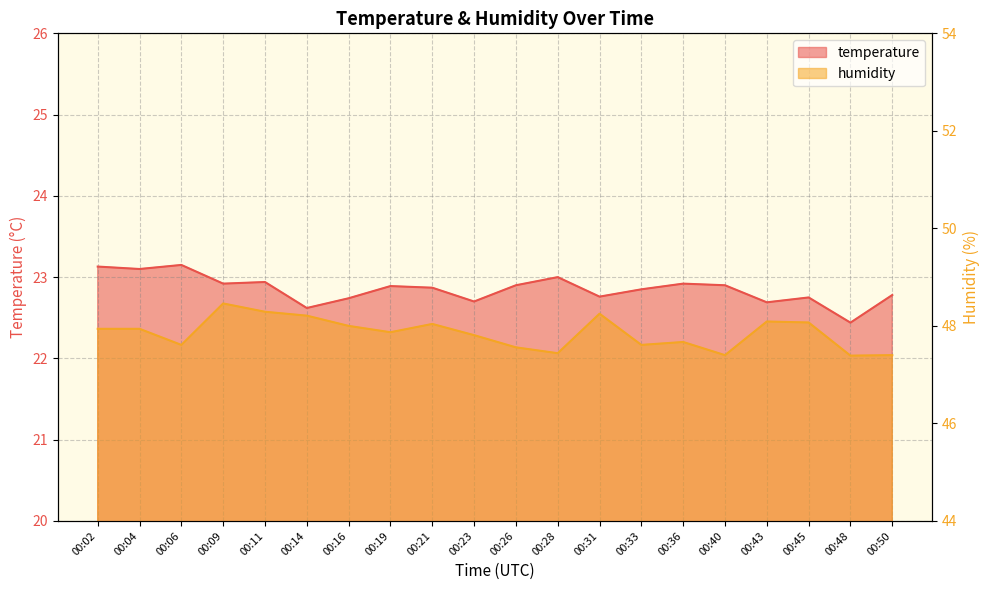

How many data points does each series have?

20